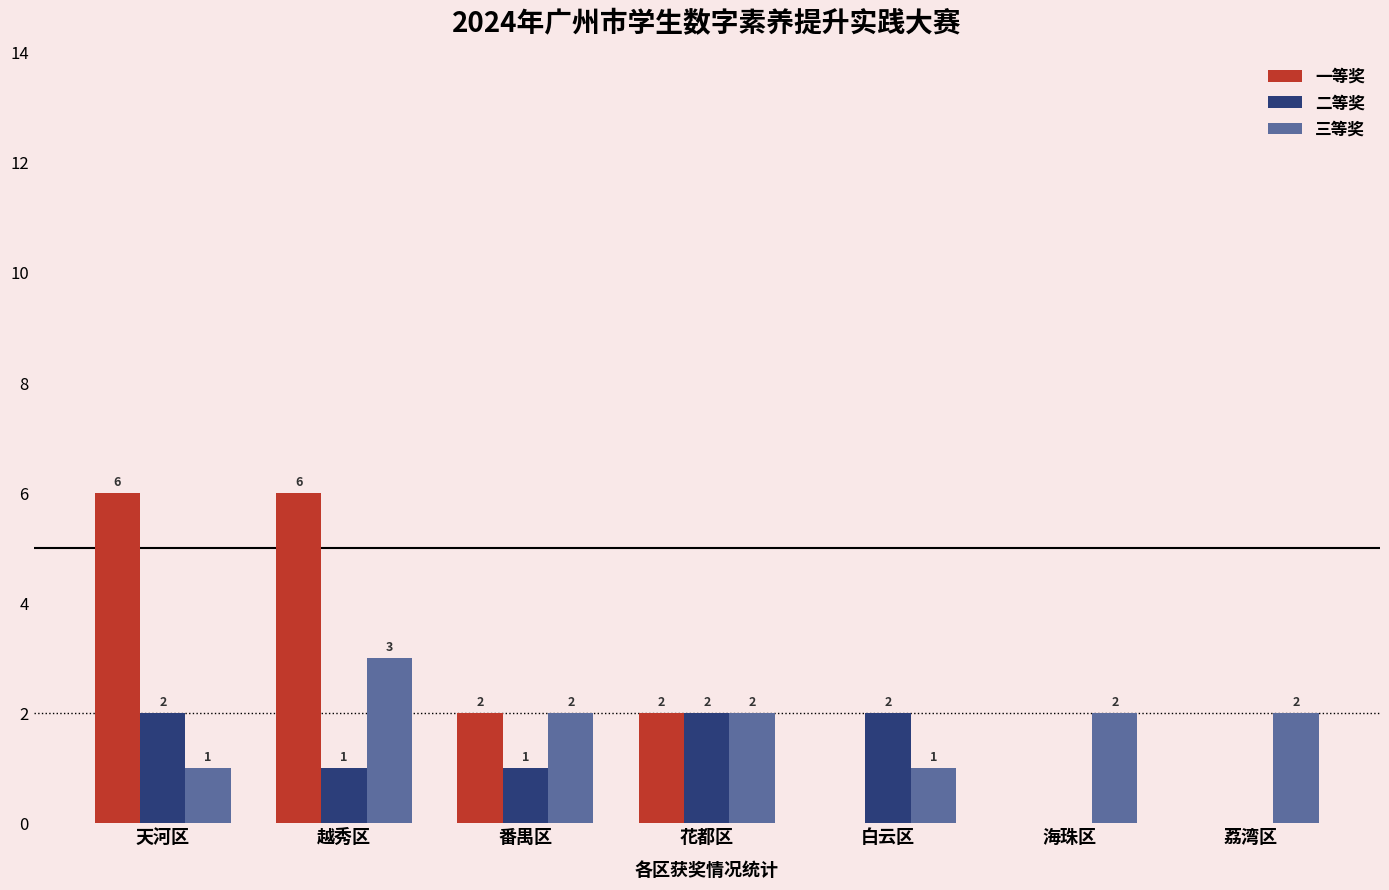

How many groups of bars are there?

7